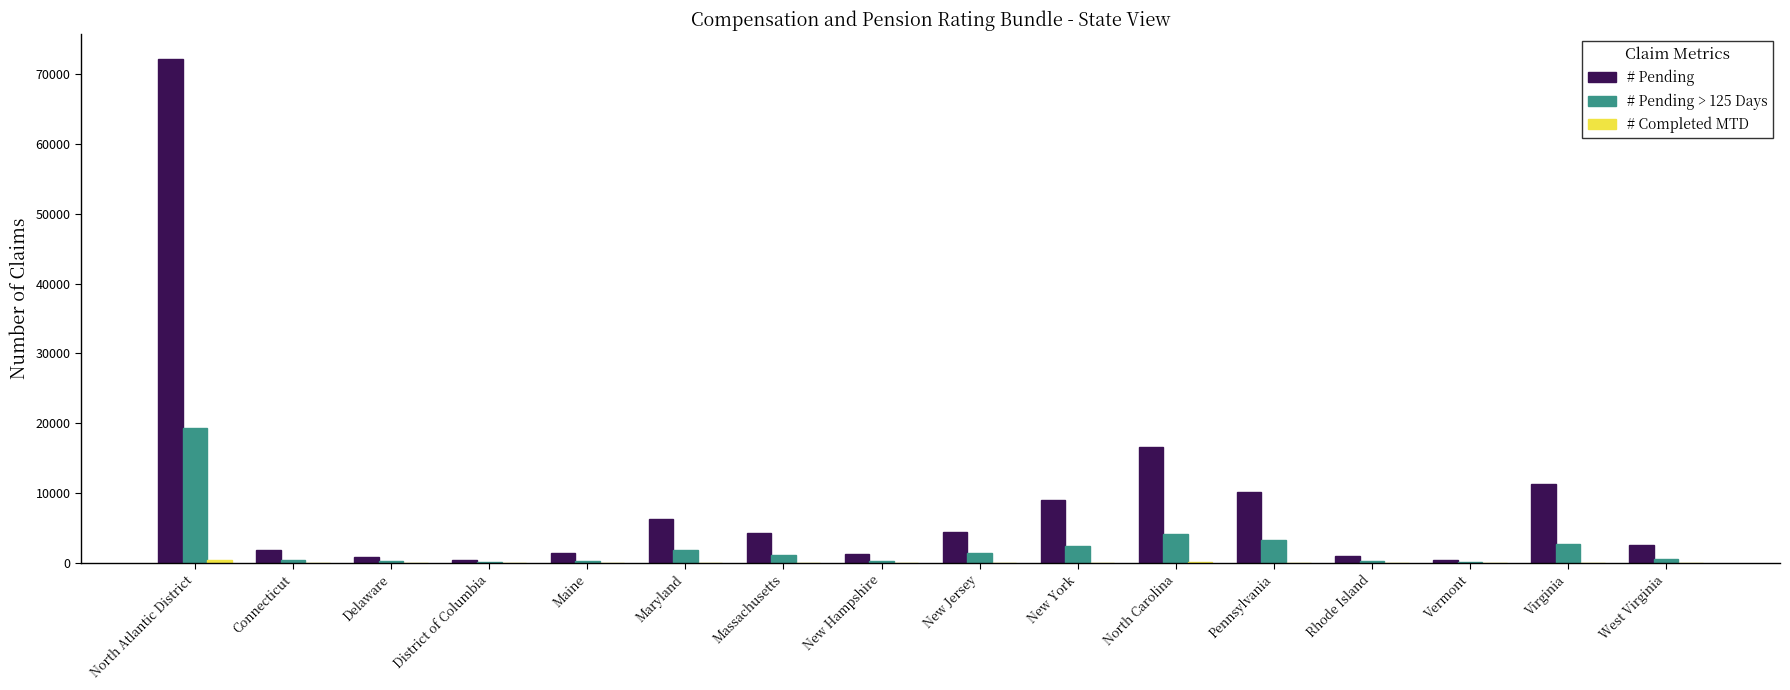

What is the difference between the # Pending > 125 Days values at District of Columbia and Connecticut?

268